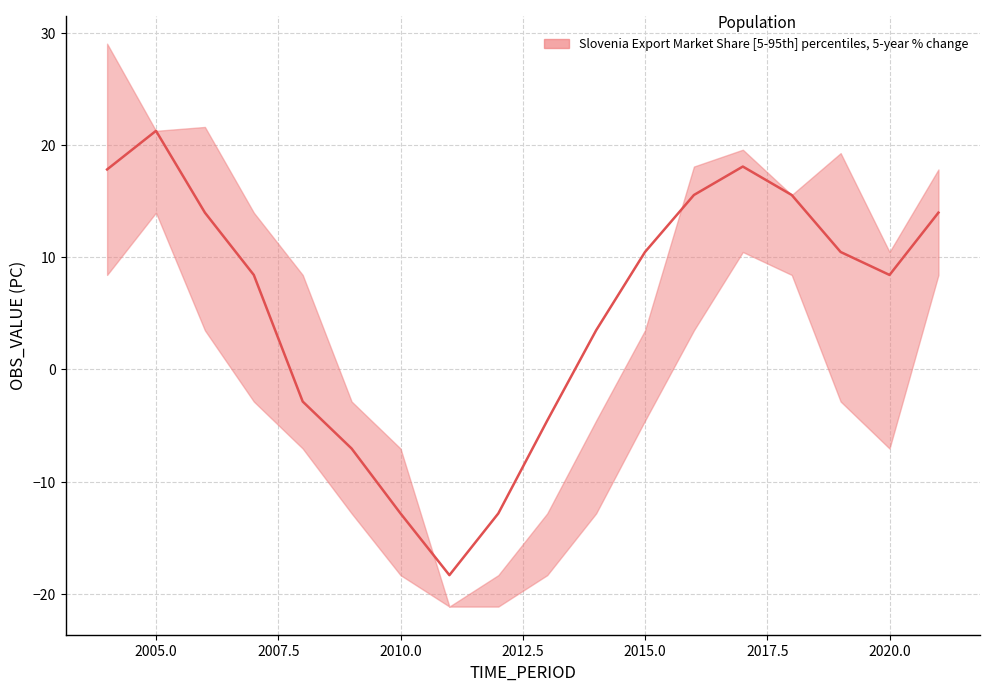

What is the minimum value shown in the chart?

-21.1